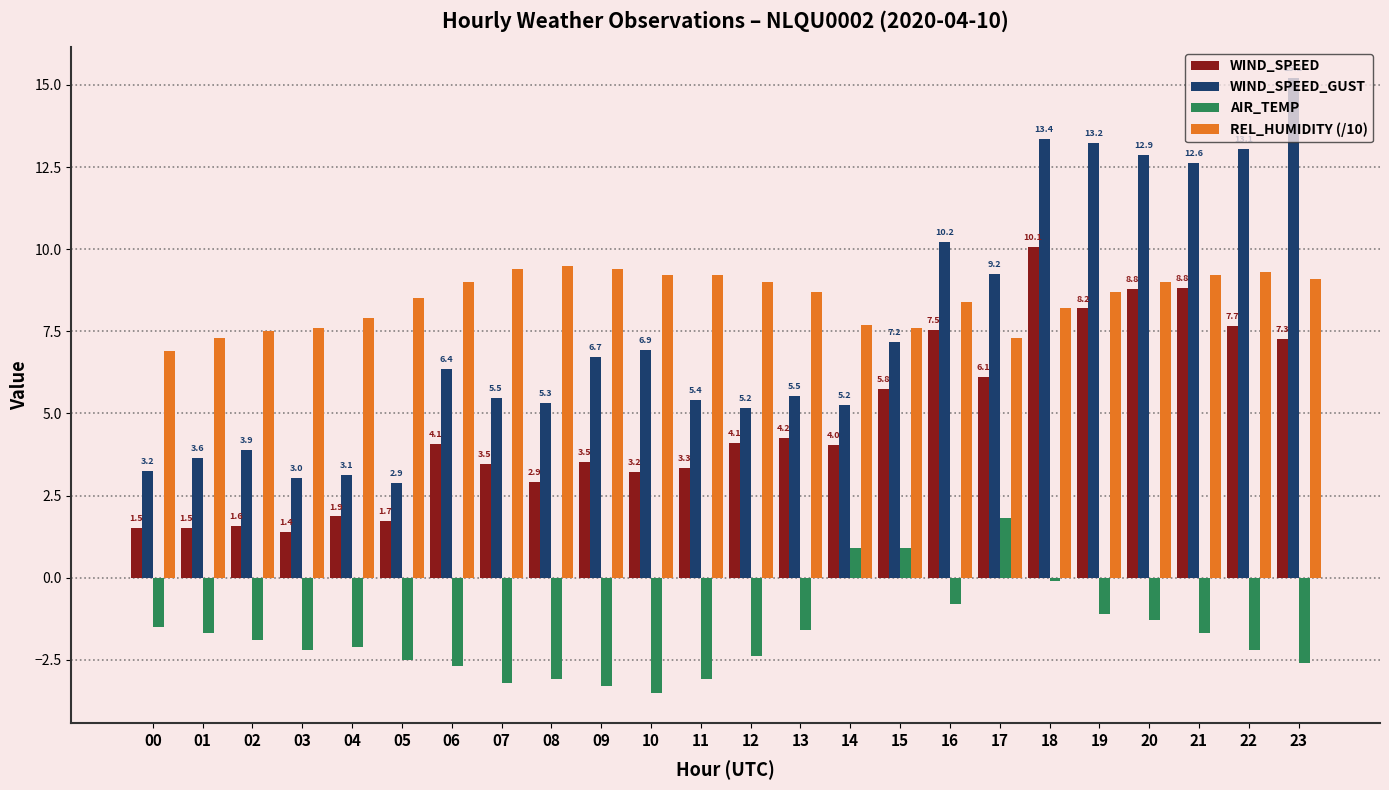

True or false: REL_HUMIDITY (/10) has a value of 12.5 at 20.

False